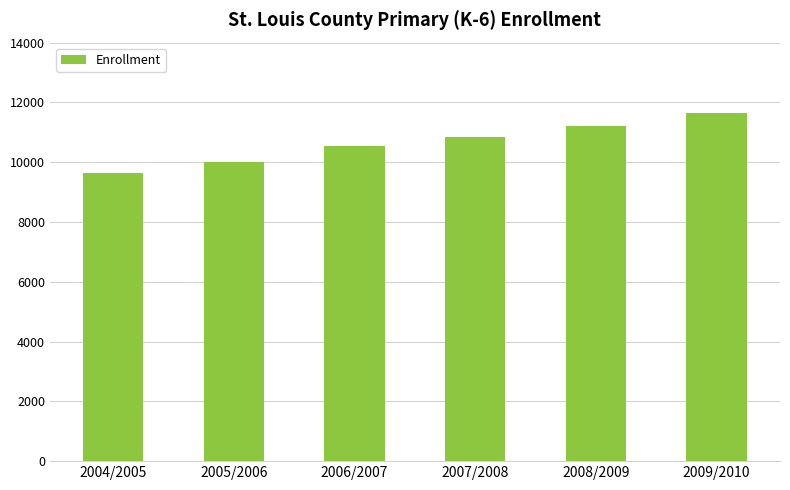

Reading left to right, extract all data points from this chart.

2004/2005=9623	2005/2006=10013	2006/2007=10530	2007/2008=10855	2008/2009=11215	2009/2010=11635